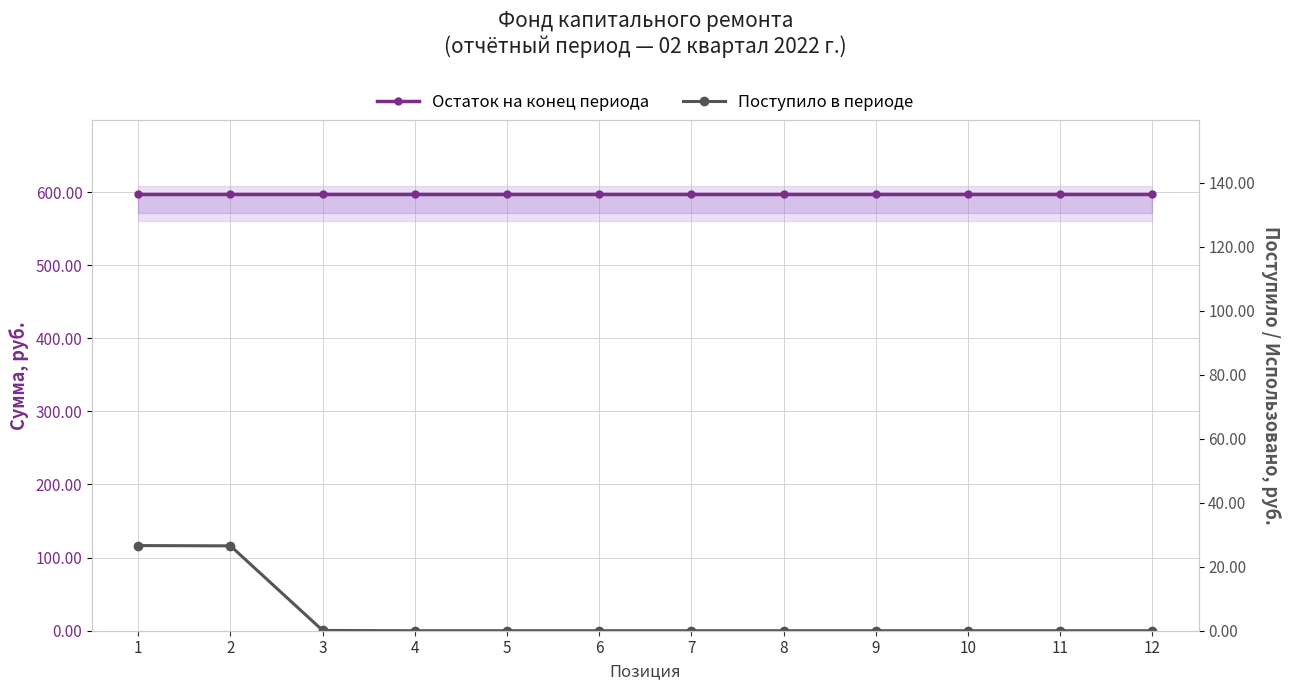

Reading right to left, list all the values displayed in this chart.

Остаток на конец периода: 597.6	597.6	597.6	597.6	597.6	597.6	597.6	597.6	597.6	597.6	597.6	597.6
Поступило в периоде: 0.0	0.0	0.0	0.0	0.0	0.0	0.0	0.0	0.0	0.1	26.5	26.6